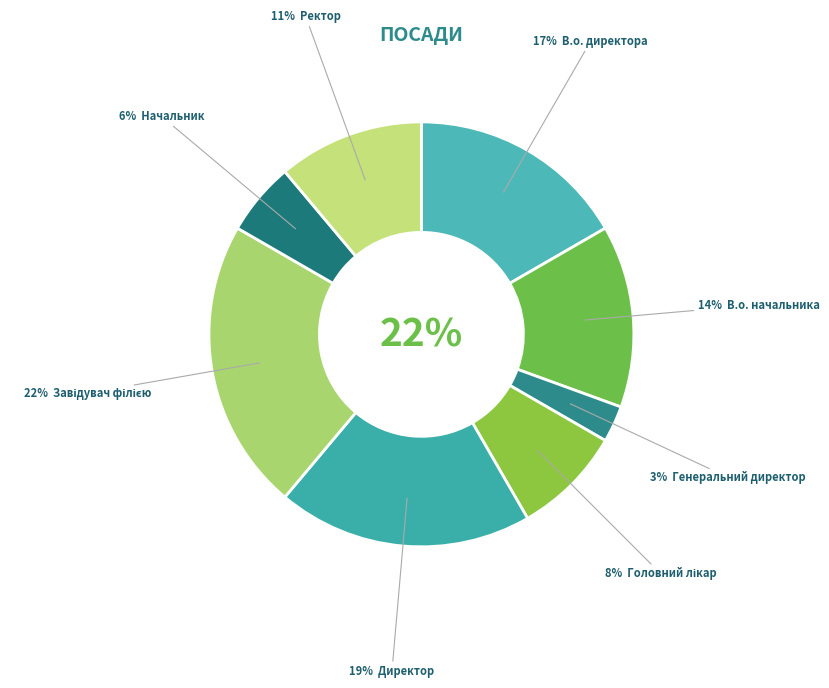

True or false: Завідувач філією accounts for 22% of the total.

True